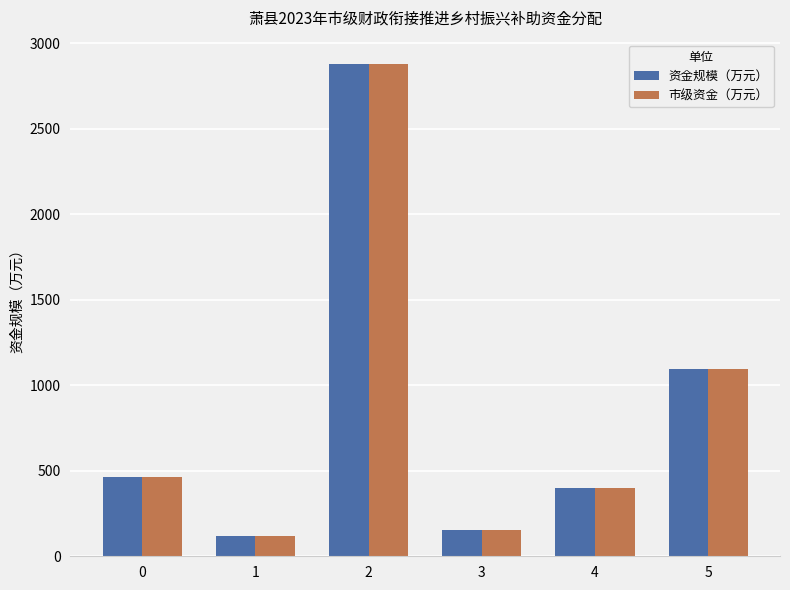

Reading left to right, extract all data points from this chart.

资金规模（万元）: 0=462.0	1=117.0	2=2878.5	3=154.0	4=400.0	5=1098.5
市级资金（万元）: 0=462.0	1=117.0	2=2878.5	3=154.0	4=400.0	5=1098.5